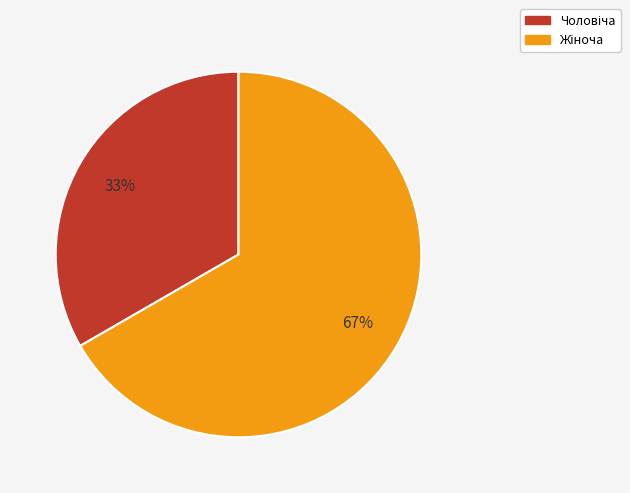

Does any single category account for the majority?

Yes